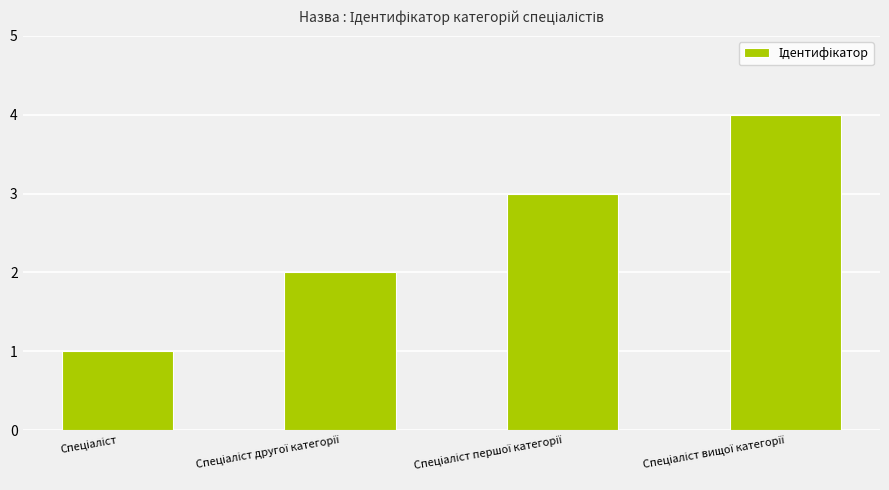

What is the difference between the maximum and minimum values?

3